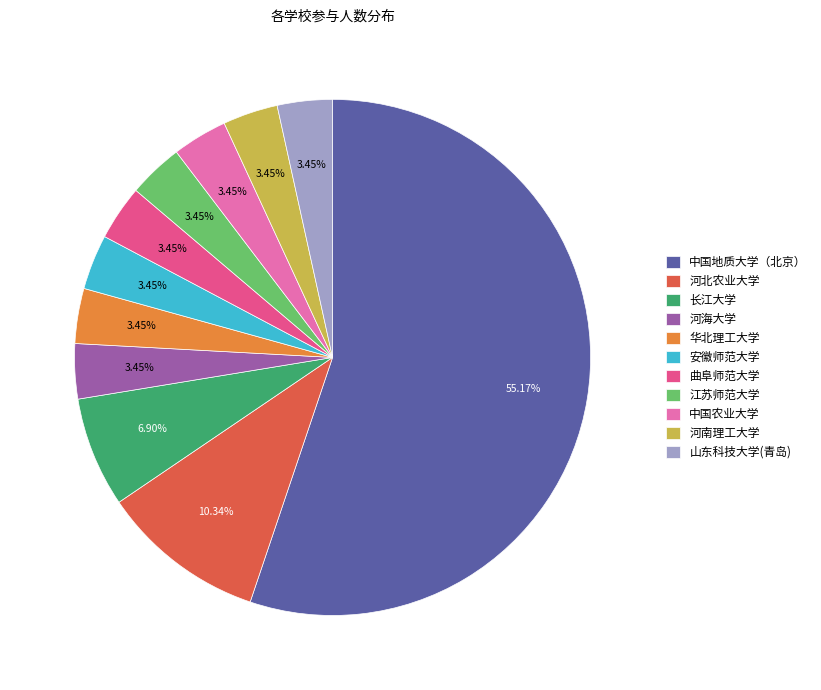

Does 中国地质大学（北京） account for over 50% of the chart?

Yes